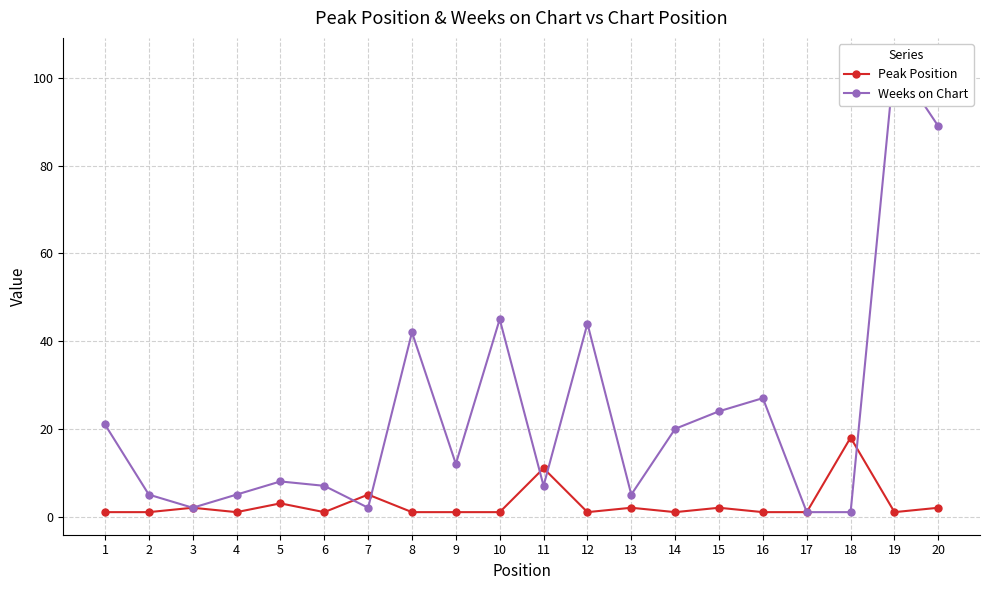

Rank the series by their average value, from lowest to highest.

Peak Position, Weeks on Chart